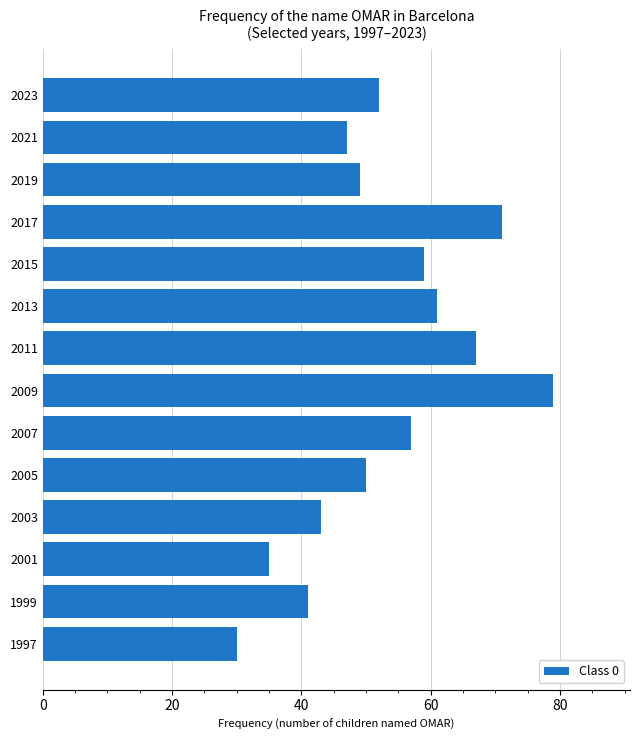

What is the value of the 6th bar from the top?

61